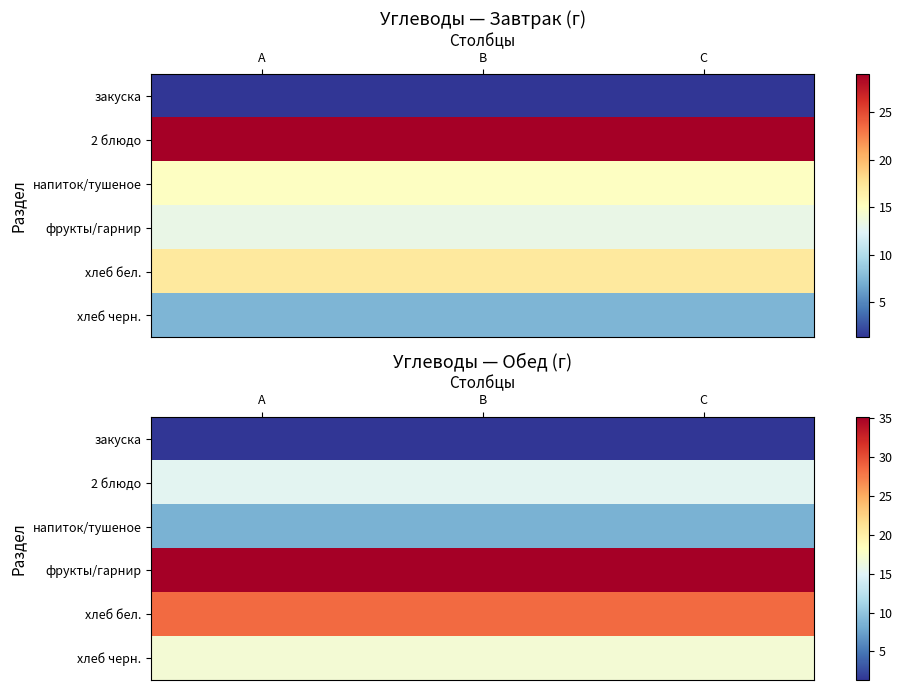

The value of 2 блюдо at C is 15.3. True or false?

True